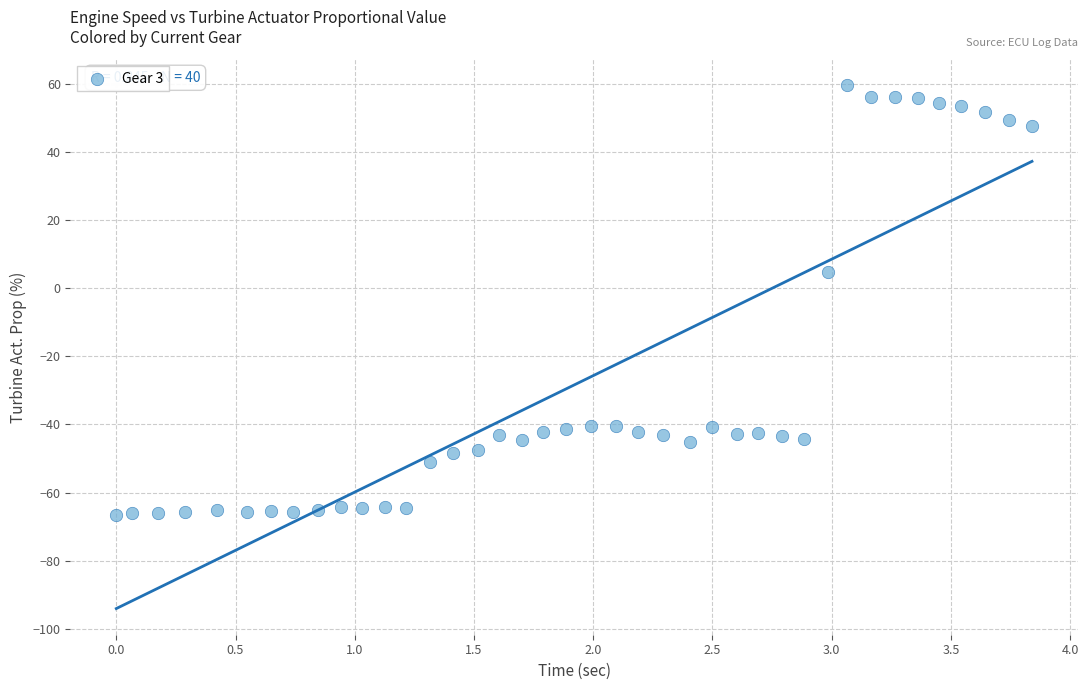

What Y value in the scatter plot is closest to -3?

4.7